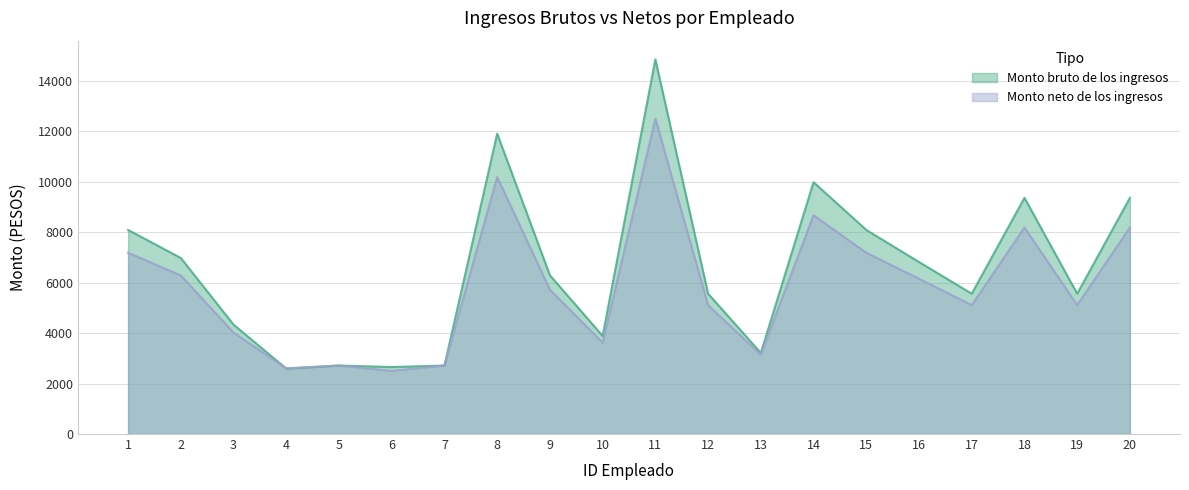

Rank the series at 15 from lowest to highest value.

Monto neto de los ingresos, Monto bruto de los ingresos